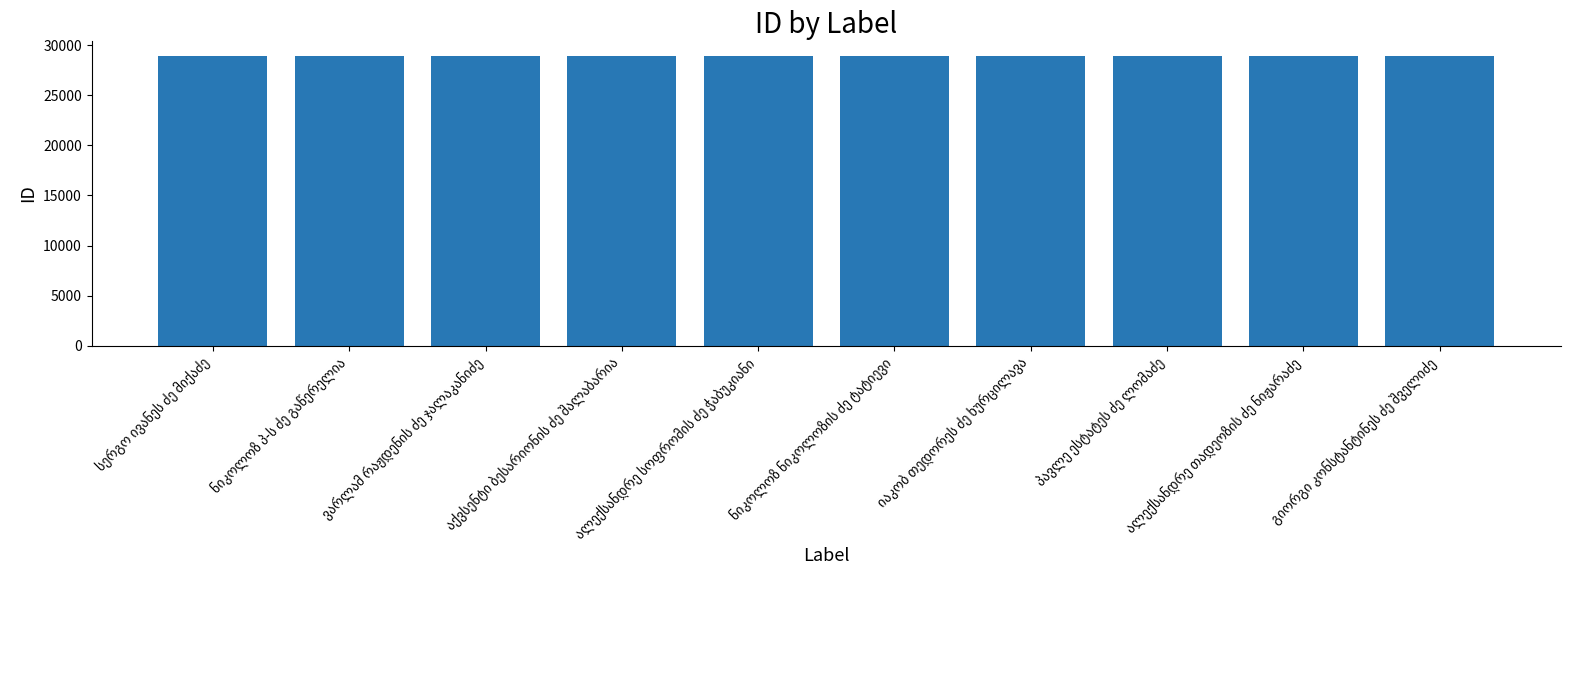

What is the sum of all values?

289241